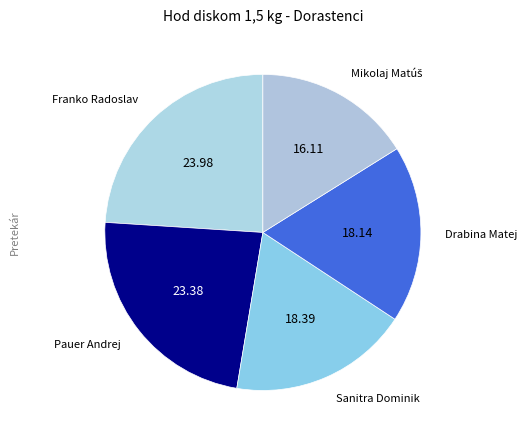

Does any single category account for the majority?

No